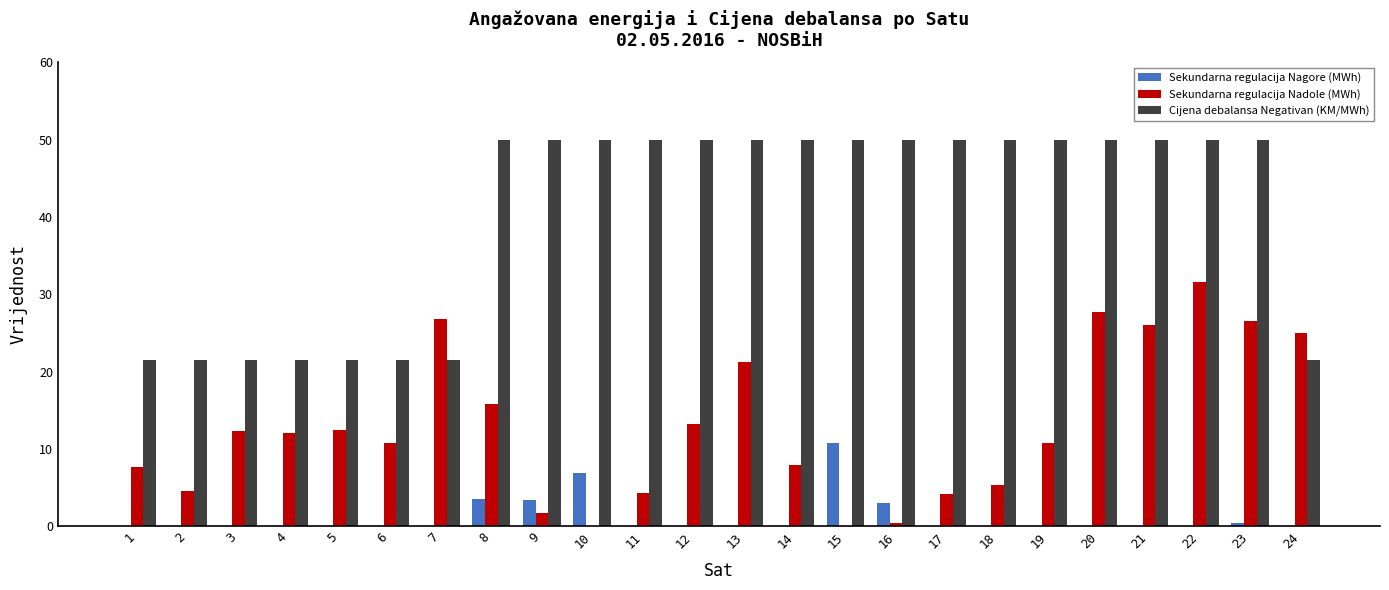

True or false: Sekundarna regulacija Nadole (MWh) has a value of 11.5 at 14.

False